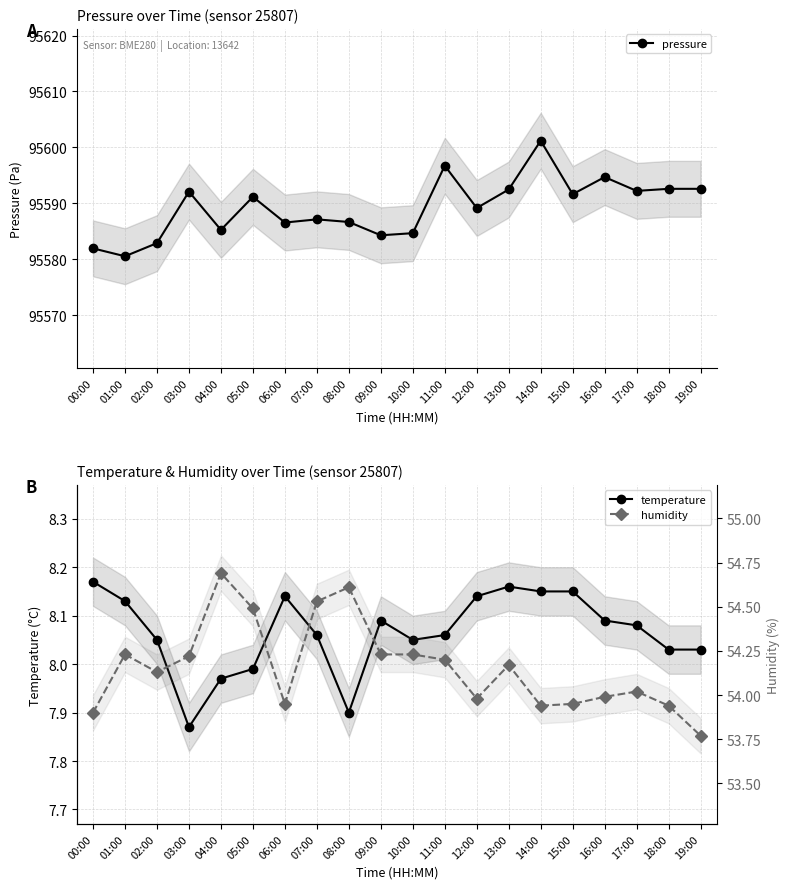

True or false: humidity and pressure intersect in this chart.

False